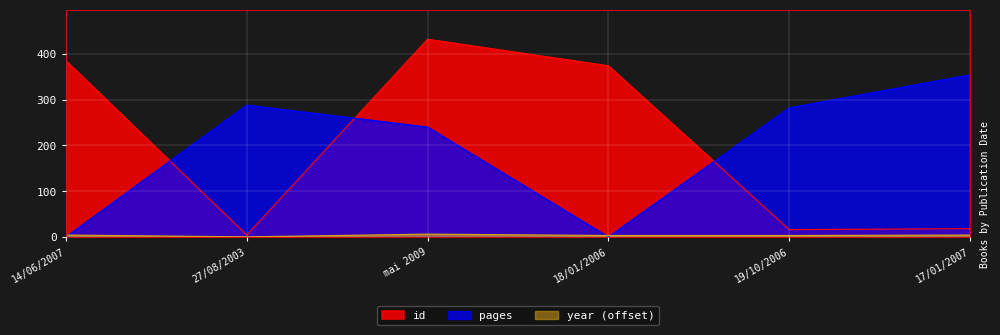

Rank the series at 17/01/2007 from highest to lowest value.

pages, id, year (offset)